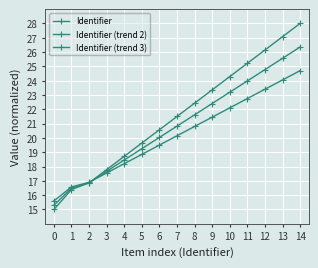

Is this an area chart (filled region under the line)?

No